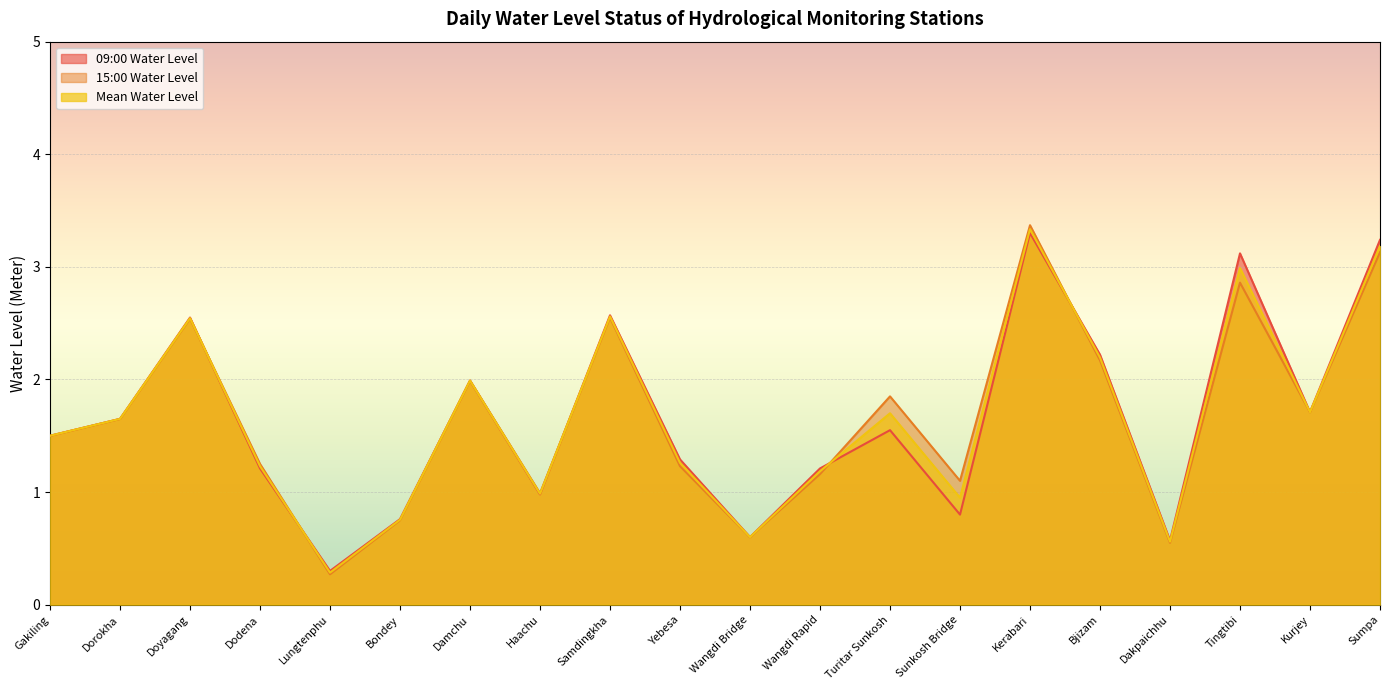

How many values in the Mean Water Level series exceed 1?

14